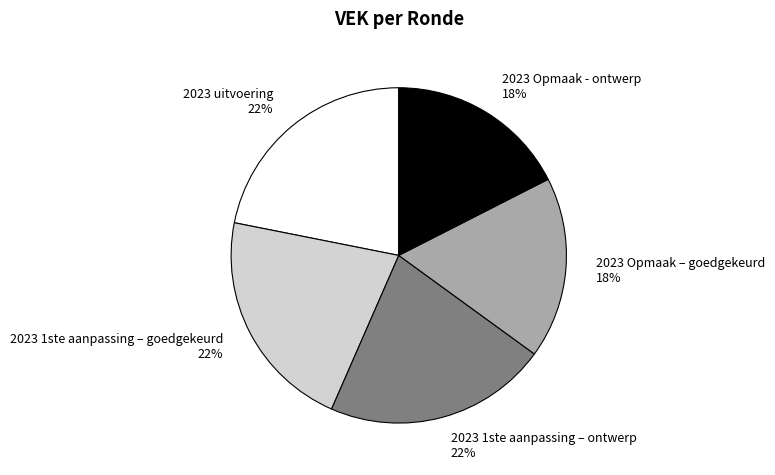

What percentage is the 2023 Opmaak - ontwerp slice, to the nearest percent?

18%